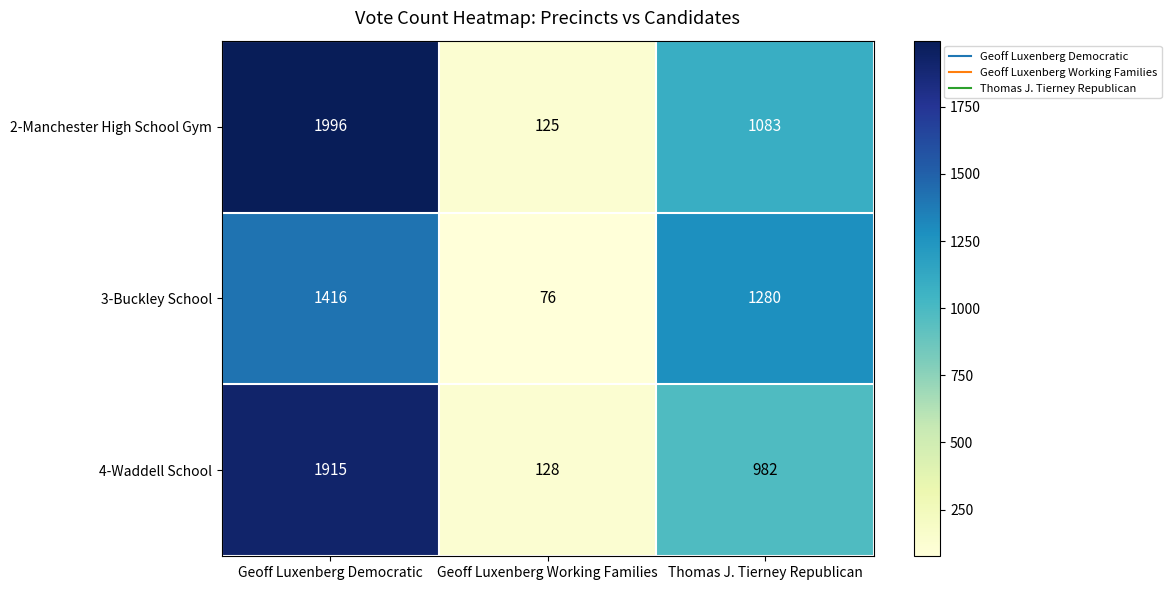

At which category does the chart reach its minimum across all series?

Geoff Luxenberg Working Families